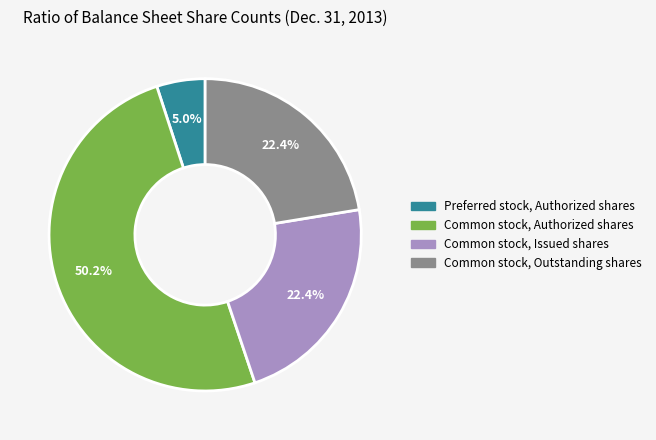

Count the number of slices in the pie.

4